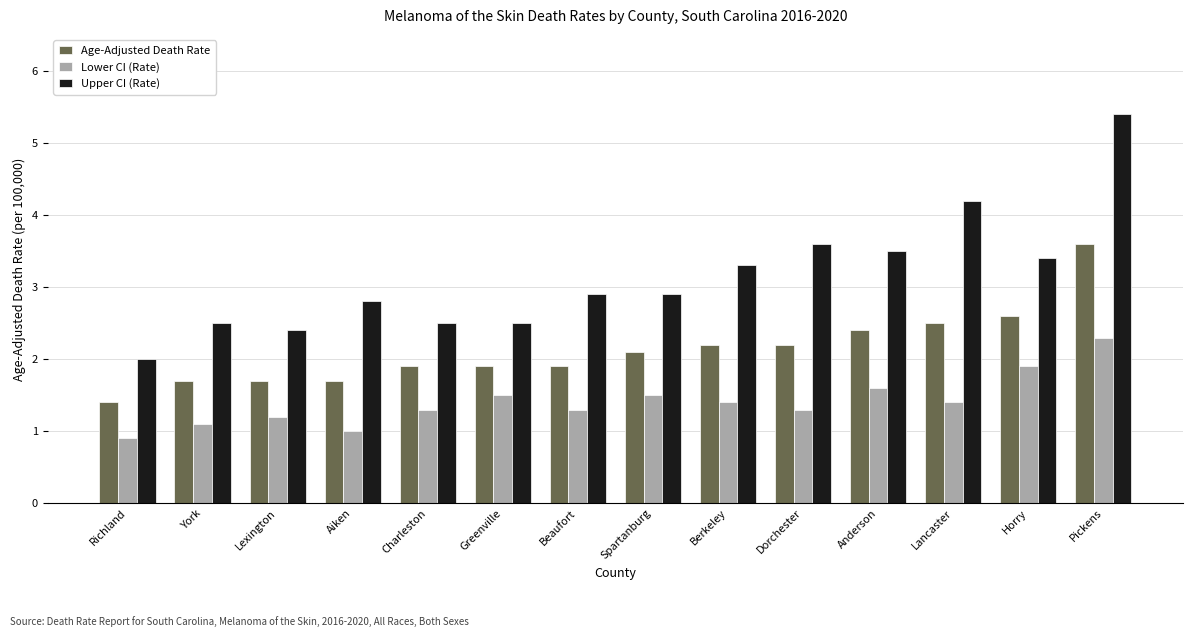

List the series in order of their peak value, highest first.

Upper CI (Rate), Age-Adjusted Death Rate, Lower CI (Rate)